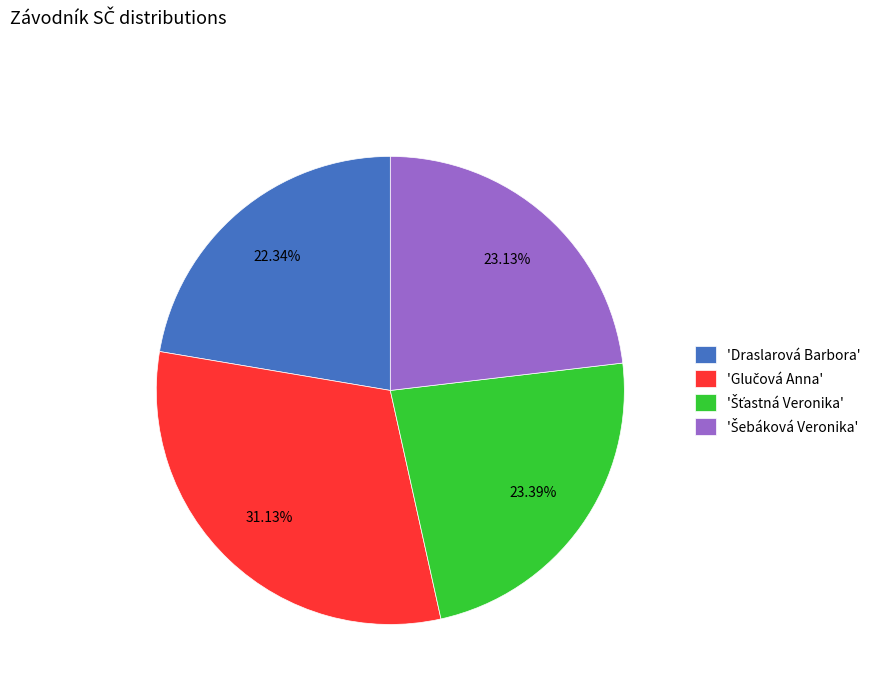

Does 'Draslarová Barbora' represent more than half of the total?

No